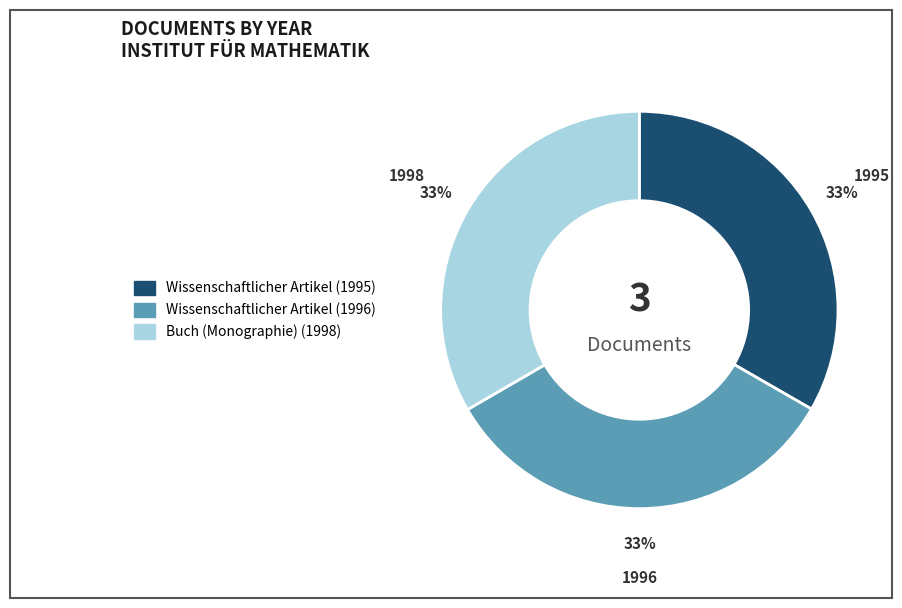

What is the ratio of the value at Wissenschaftlicher Artikel (1995) to the value at Wissenschaftlicher Artikel (1996)?

1.0